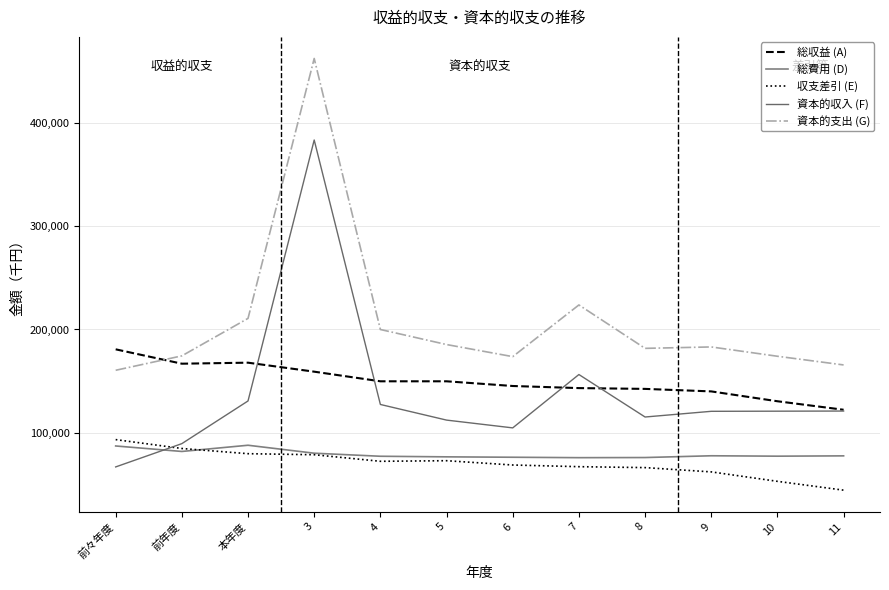

Between which two adjacent categories do 総収益 (A) and 資本的支出 (G) first intersect?

前々年度 and 前年度